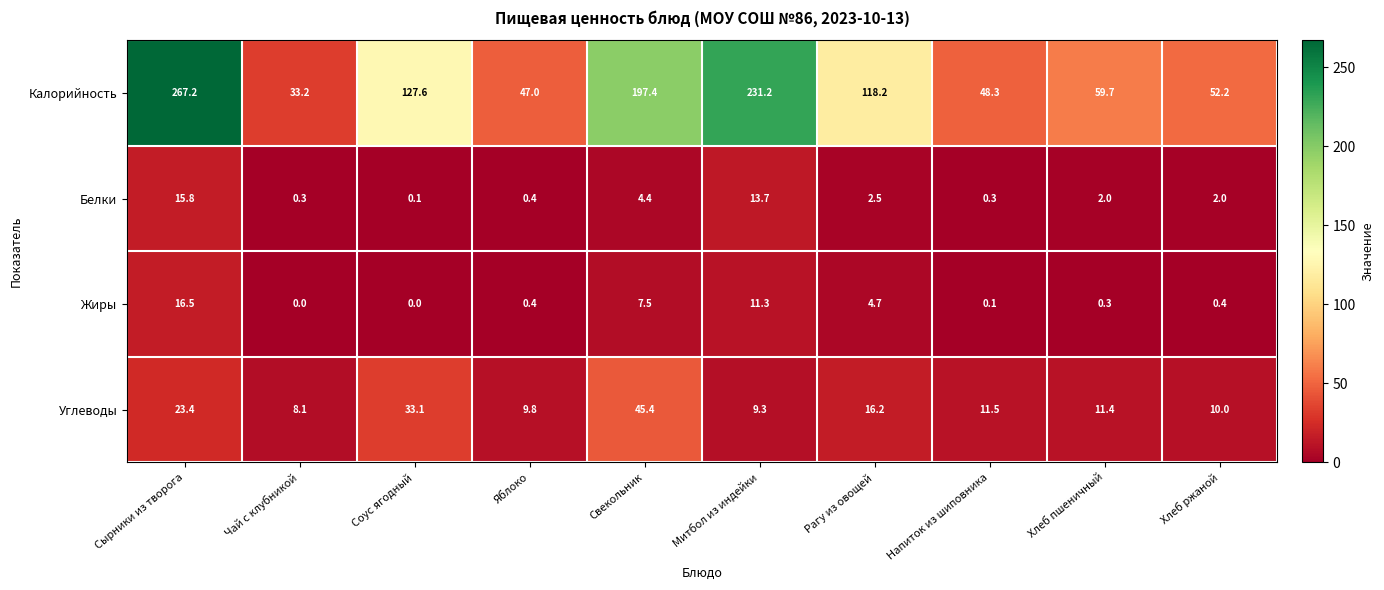

What is the maximum value for Жиры?

16.5